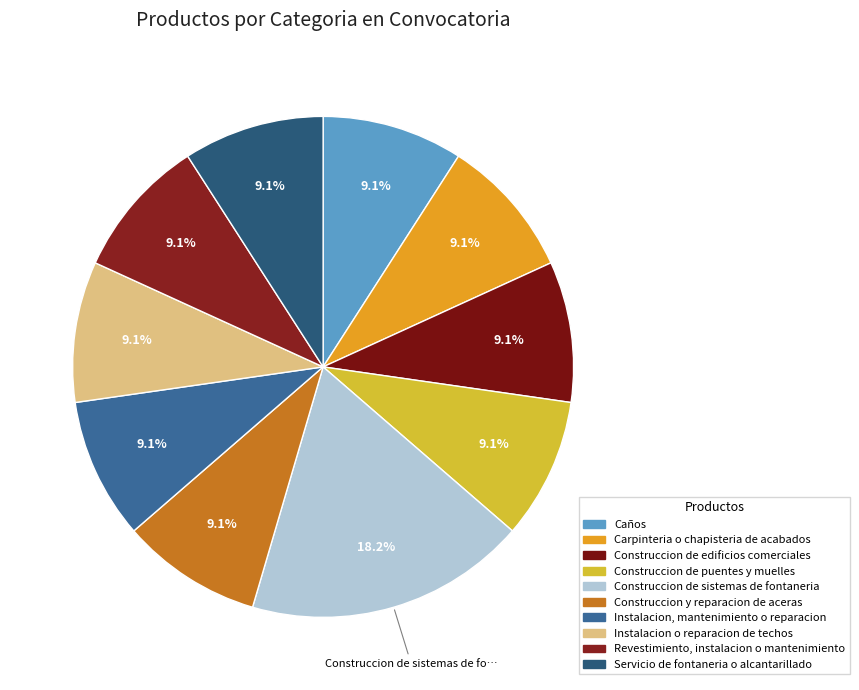

How many slices are in this pie chart?

10